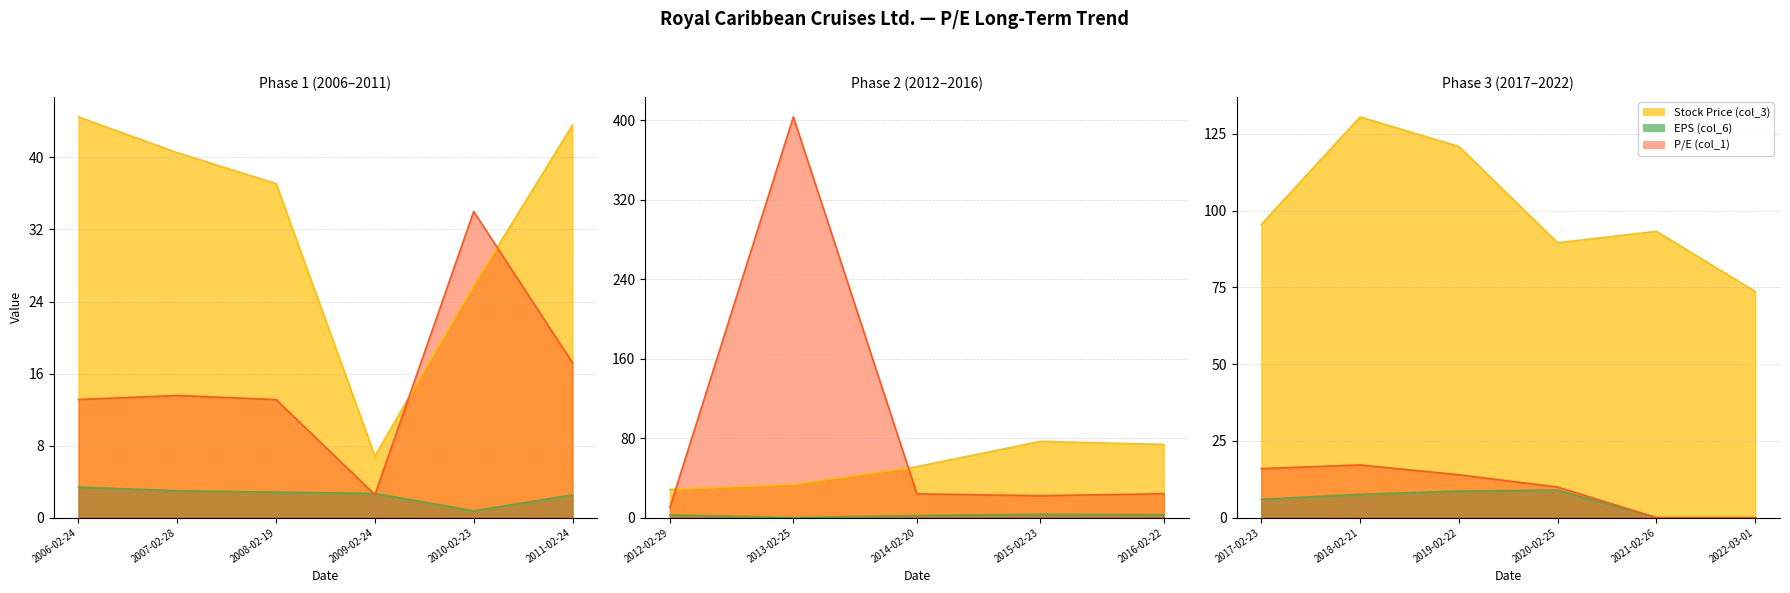

Which series changed the most between 2015-02-23 and 2020-02-25?

Stock Price (col_3)